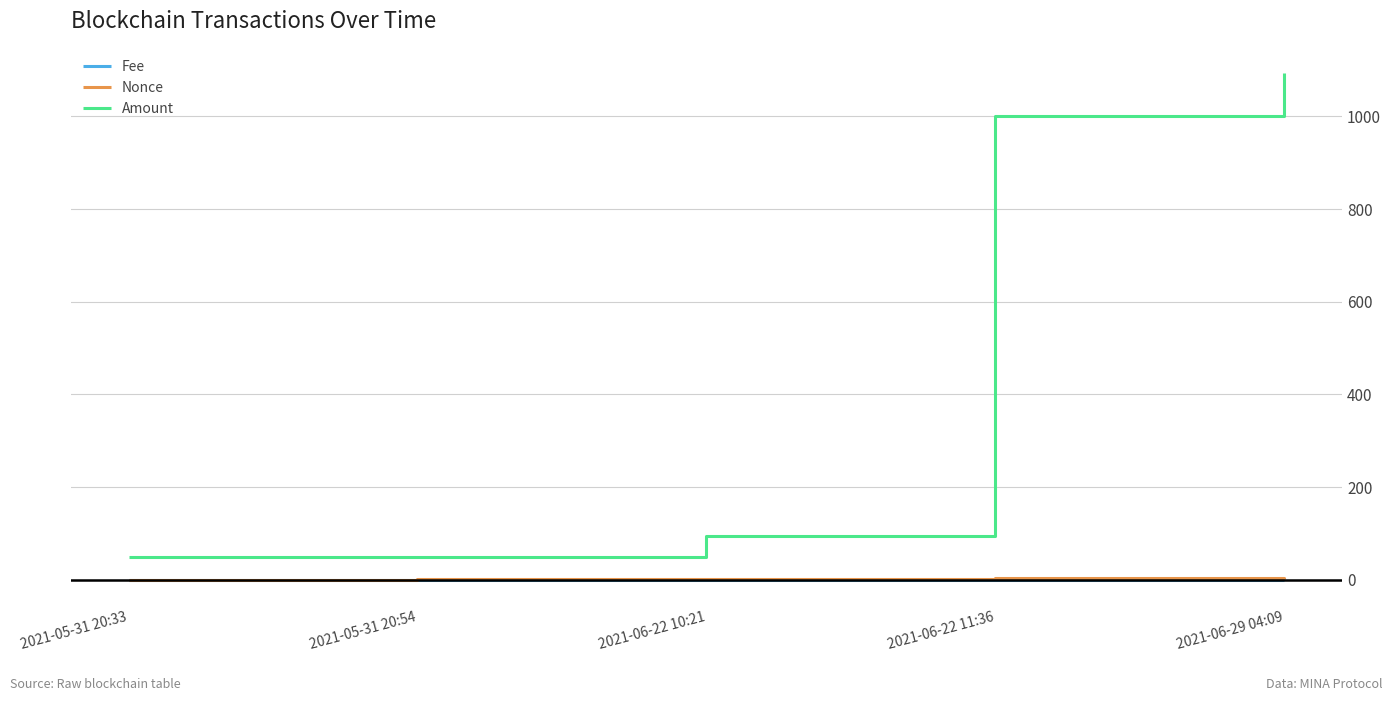

True or false: Amount and Fee intersect in this chart.

False